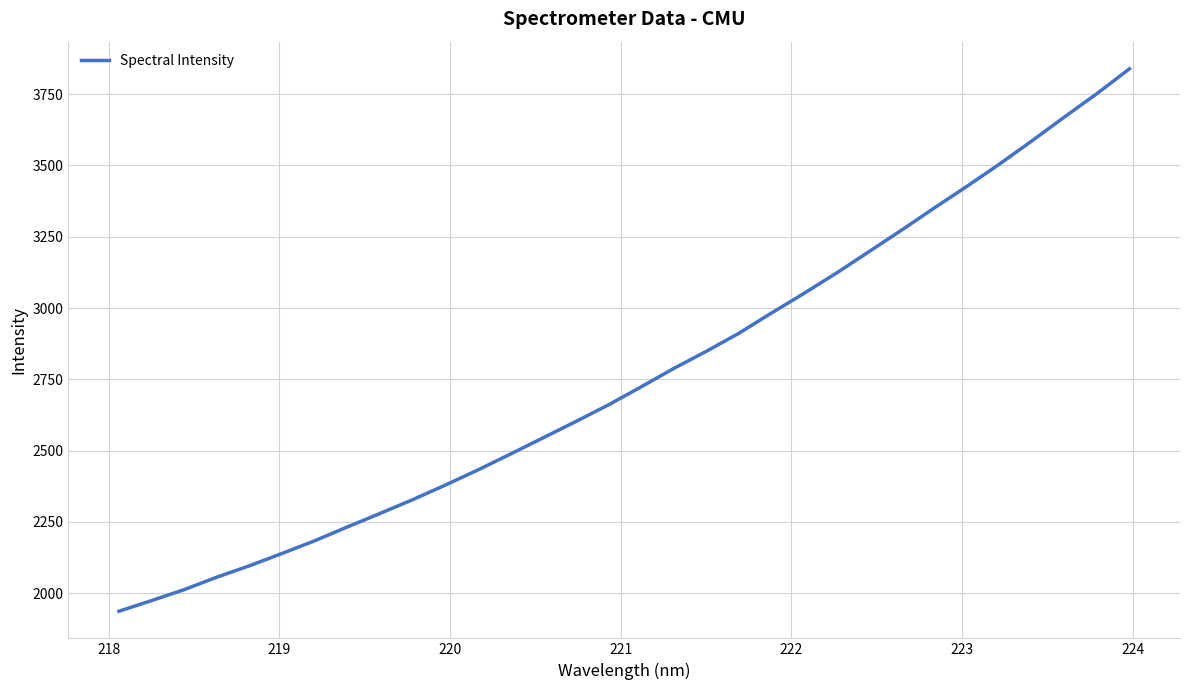

What is the minimum value shown in the chart?

1937.2